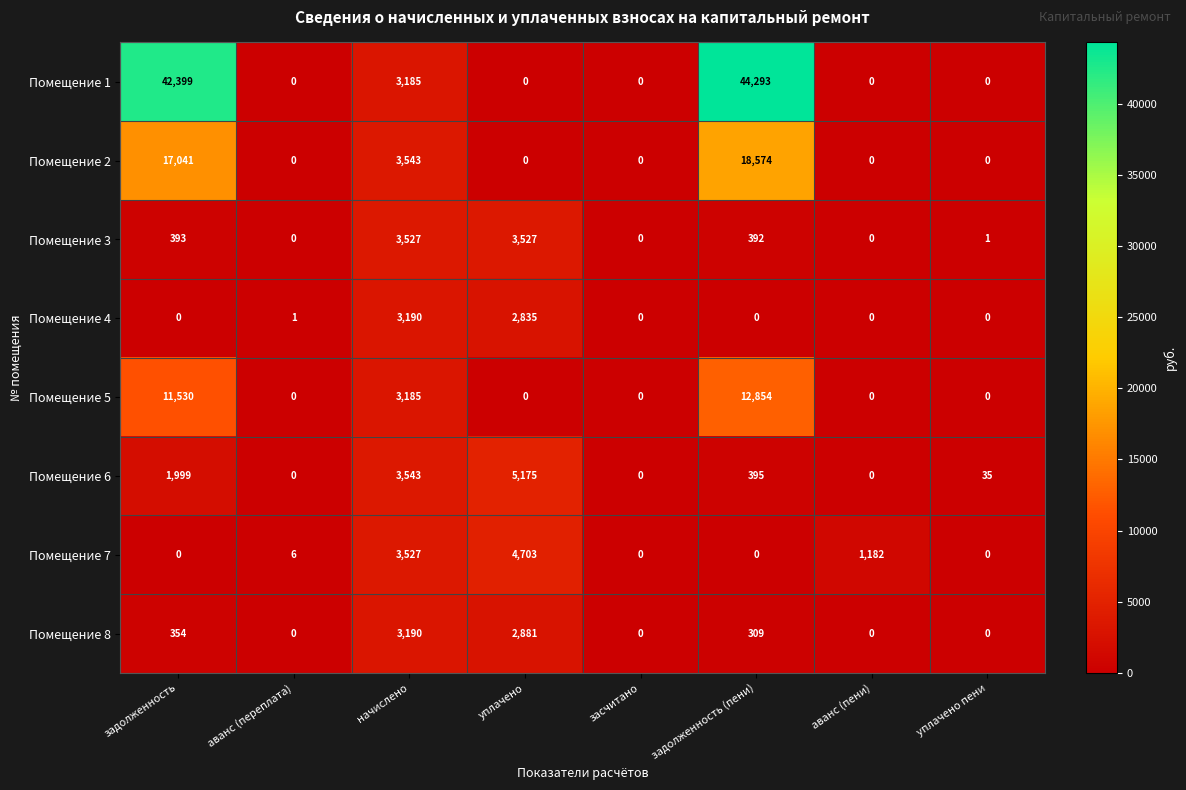

What is the difference between the Помещение 6 values at аванс (переплата) and начислено?

3543